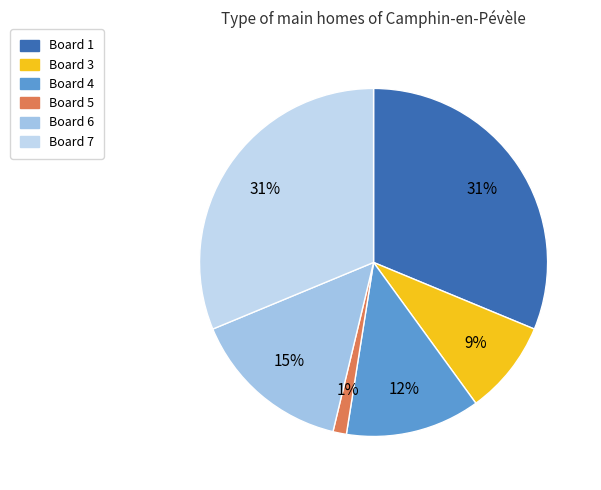

Is there any slice that represents more than half of the pie?

No